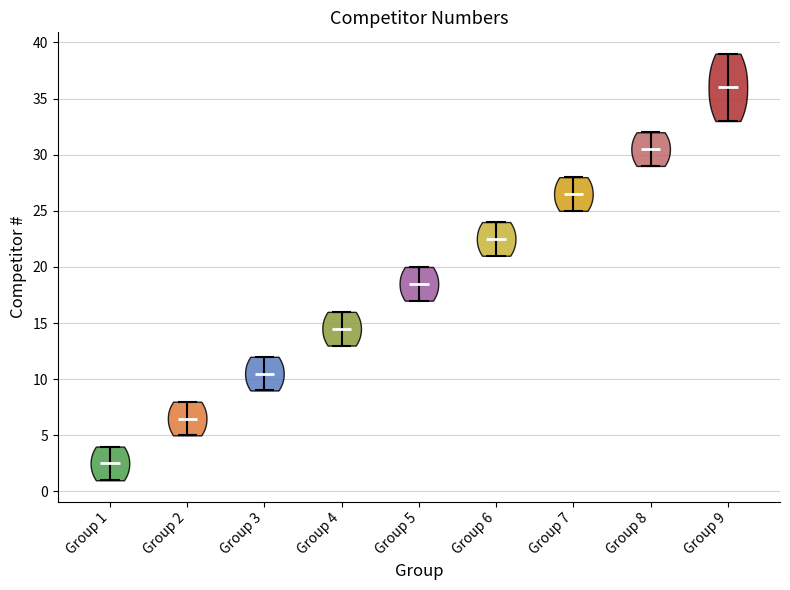

Reading left to right, read every violin against the y-axis: where its median line is, and the lowest and highest points it reaches. The values are not printed on the chart, so give them approximately, as read against the axis.

Group 1: median line 2.5, lowest point 1.0, highest point 4.0
Group 2: median line 6.5, lowest point 5.0, highest point 8.0
Group 3: median line 10.5, lowest point 9.0, highest point 12.0
Group 4: median line 14.5, lowest point 13.0, highest point 16.0
Group 5: median line 18.5, lowest point 17.0, highest point 20.0
Group 6: median line 22.5, lowest point 21.0, highest point 24.0
Group 7: median line 26.5, lowest point 25.0, highest point 28.0
Group 8: median line 30.5, lowest point 29.0, highest point 32.0
Group 9: median line 36.0, lowest point 33.0, highest point 39.0